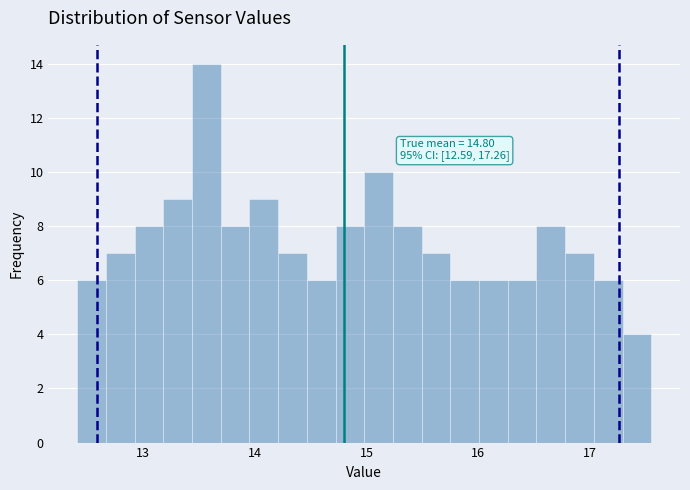

Around what value on the x-axis is the tallest bar? Give the approximate position of its centre, as read against the axis.

13.6